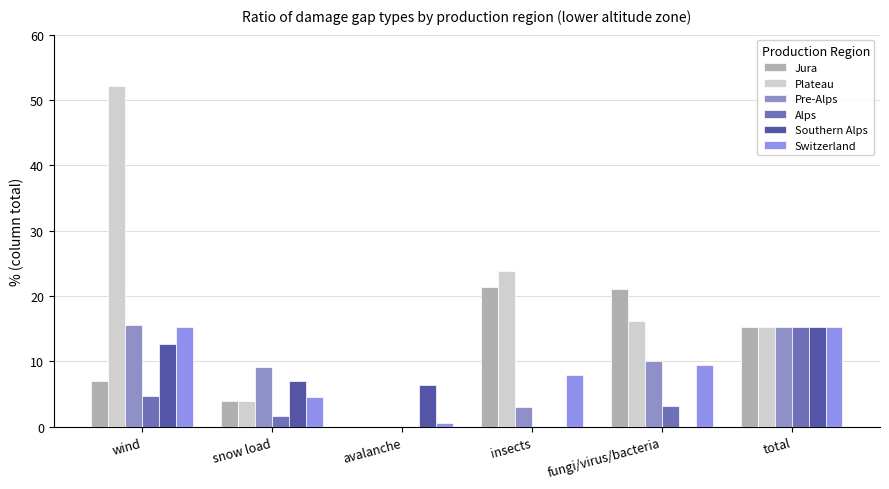

At insects, list the series in order from largest to smallest.

Plateau, Jura, Switzerland, Pre-Alps, Alps, Southern Alps